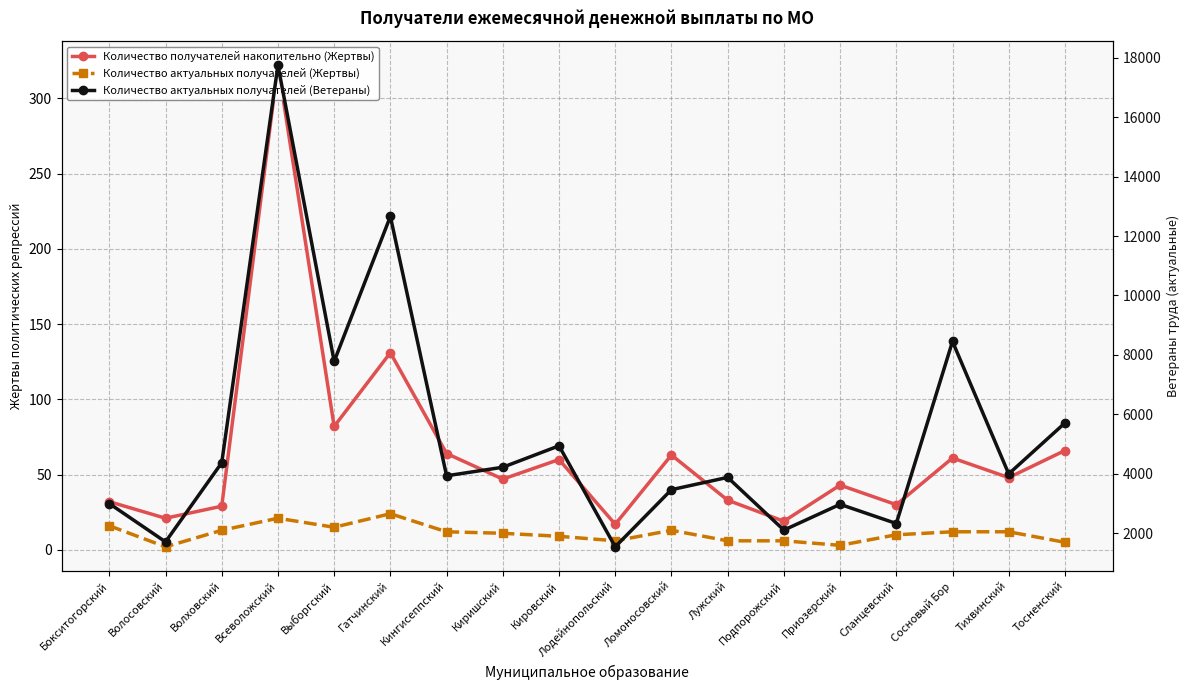

What is the sum of the Количество получателей накопительно (Жертвы) values at Тихвинский and Кингисеппский?

112